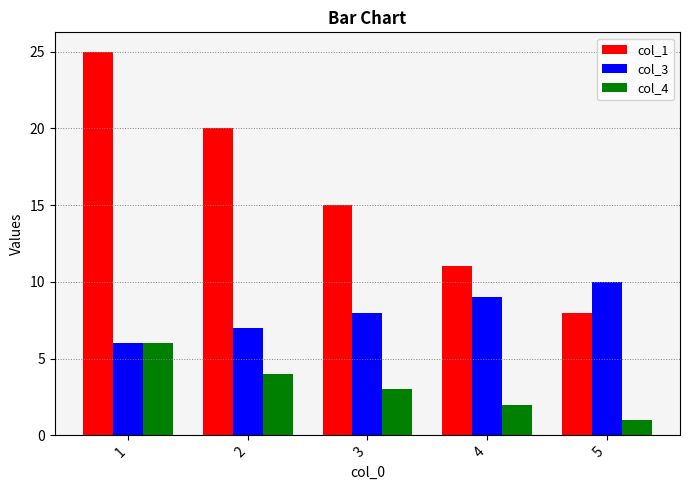

Which series has the largest range (max minus min)?

col_1